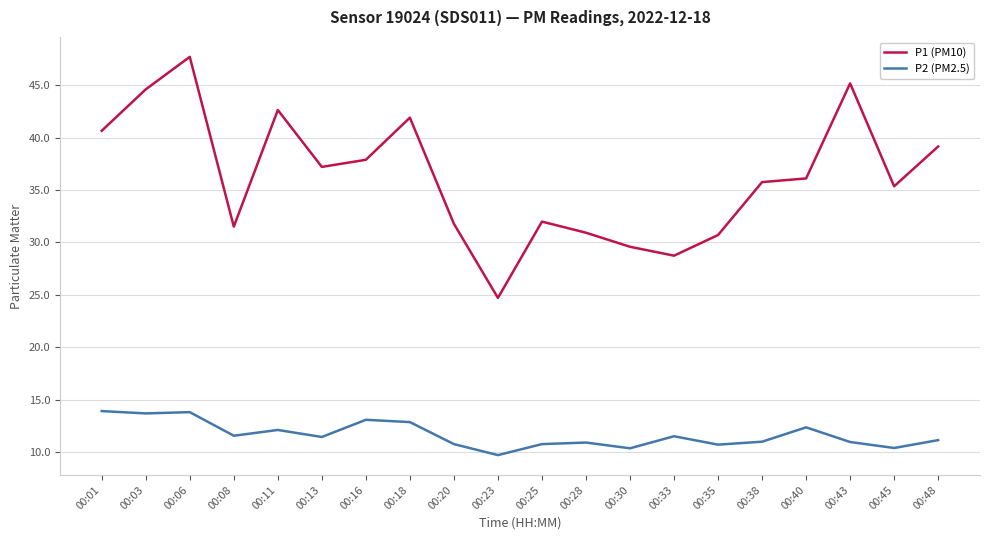

True or false: P2 (PM2.5) and P1 (PM10) intersect in this chart.

False